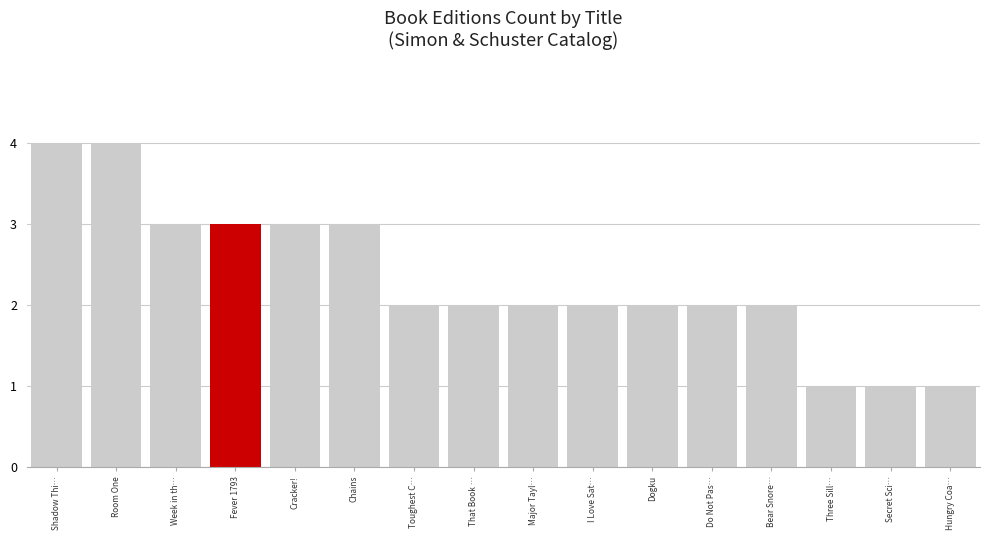

Does the chart contain stacked bars?

No